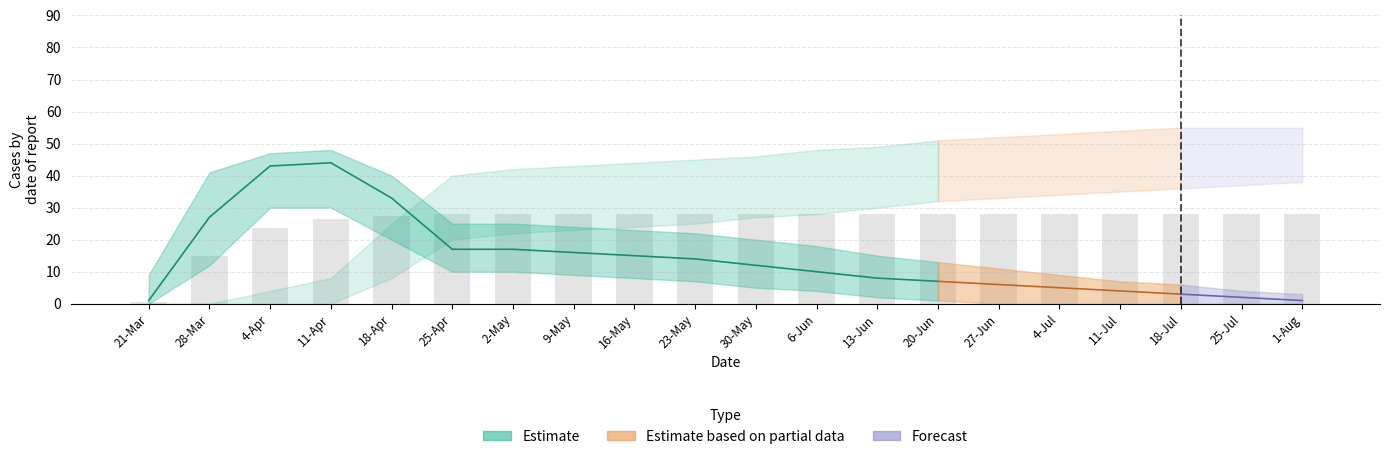

What is the difference between the highest and lowest values at 20-Jun?

44